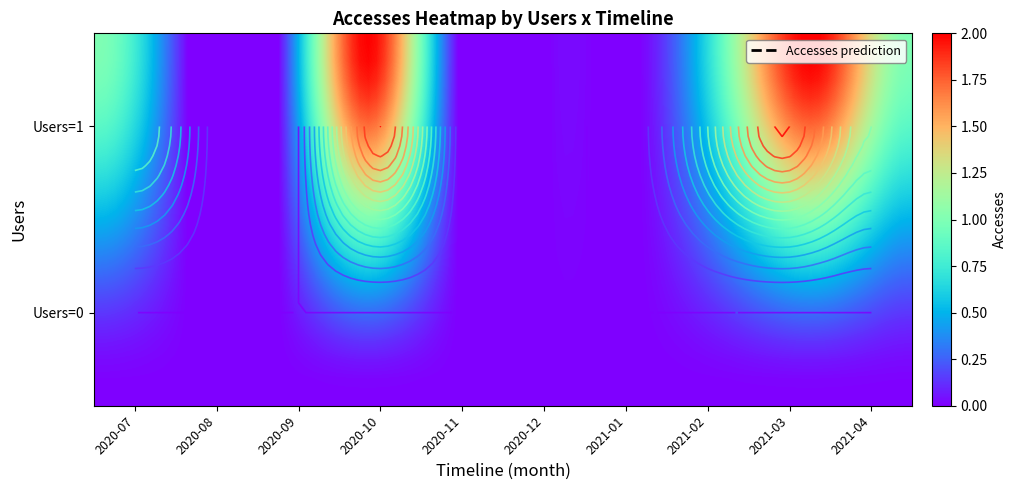

How many data points does each series have?

10